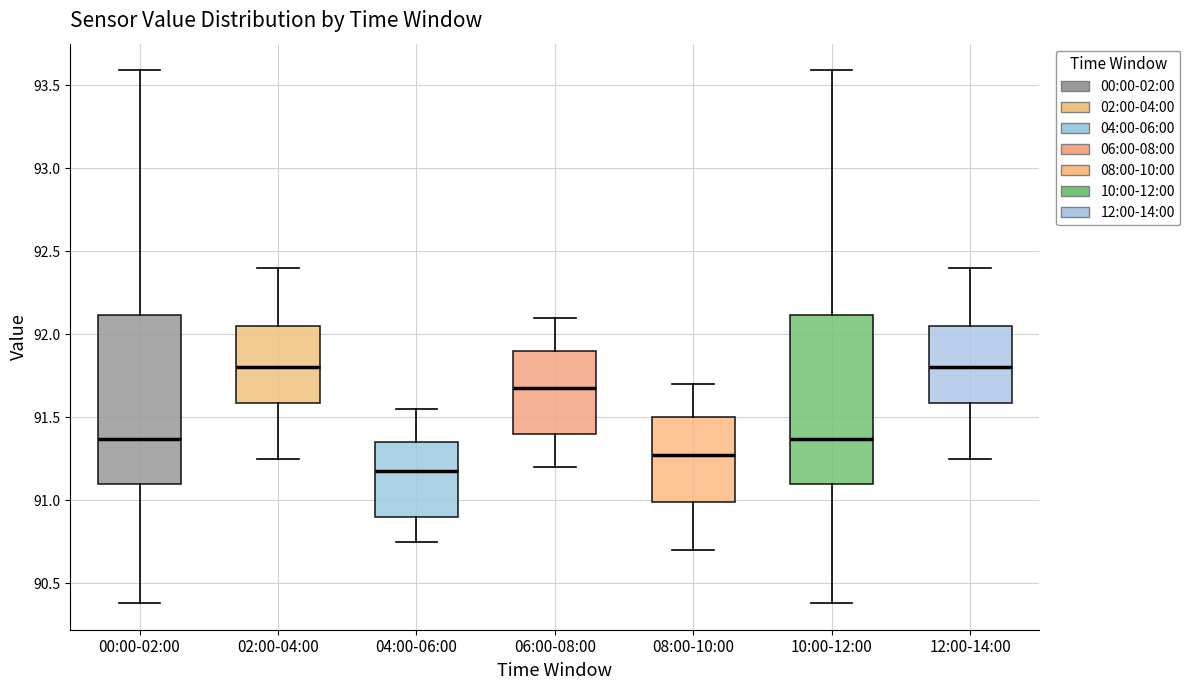

Reading left to right, transcribe this box plot: for each box, give where its median line is, the range the box spans, and where its two whiskers end, as read against the y-axis. The values are not printed on the chart, so give them approximately, as read against the axis.

00:00-02:00: median 91.35, box 91.10 to 92.10, whiskers 90.40 to 93.60
02:00-04:00: median 91.80, box 91.60 to 92.05, whiskers 91.25 to 92.40
04:00-06:00: median 91.20, box 90.90 to 91.35, whiskers 90.75 to 91.55
06:00-08:00: median 91.70, box 91.40 to 91.90, whiskers 91.20 to 92.10
08:00-10:00: median 91.30, box 91.00 to 91.50, whiskers 90.70 to 91.70
10:00-12:00: median 91.35, box 91.10 to 92.10, whiskers 90.40 to 93.60
12:00-14:00: median 91.80, box 91.60 to 92.05, whiskers 91.25 to 92.40